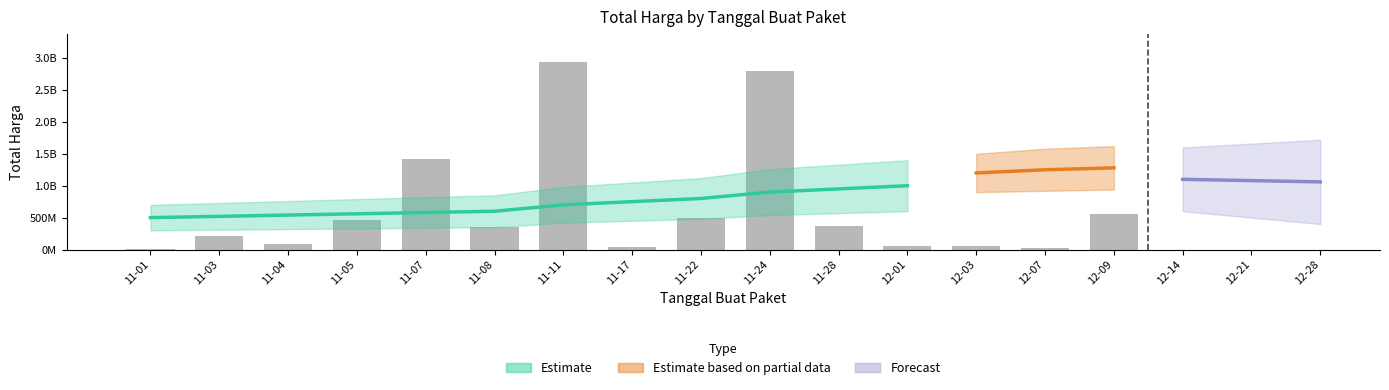

List the labels in order of value, largest first.

11-11, 11-24, 11-07, 12-09, 11-22, 11-05, 11-28, 11-08, 11-03, 11-04, 12-01, 12-03, 11-17, 12-07, 11-01